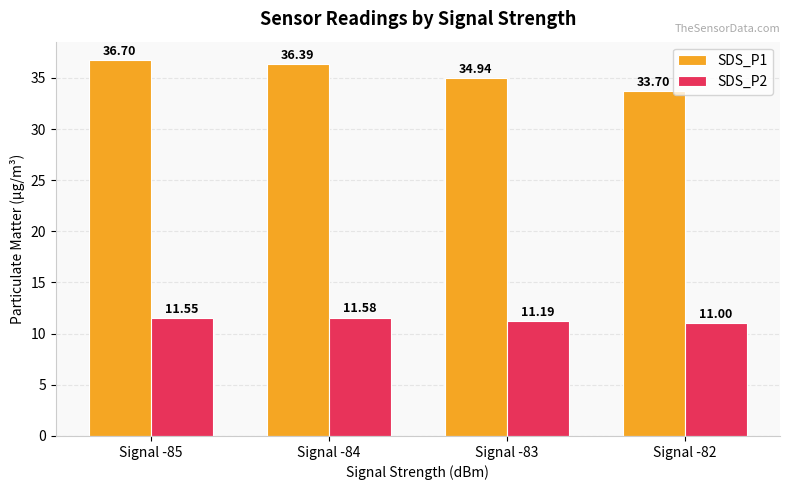

How many categories are shown in the chart?

4